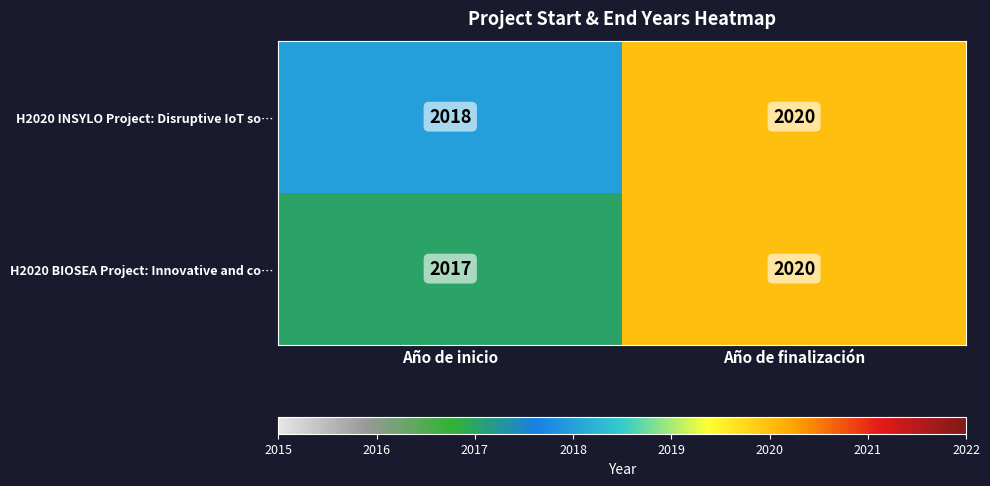

Reading left to right, transcribe all the data shown in this chart.

H2020 INSYLO Project: Disruptive IoT so…: Año de inicio=2018	Año de finalización=2020
H2020 BIOSEA Project: Innovative and co…: Año de inicio=2017	Año de finalización=2020